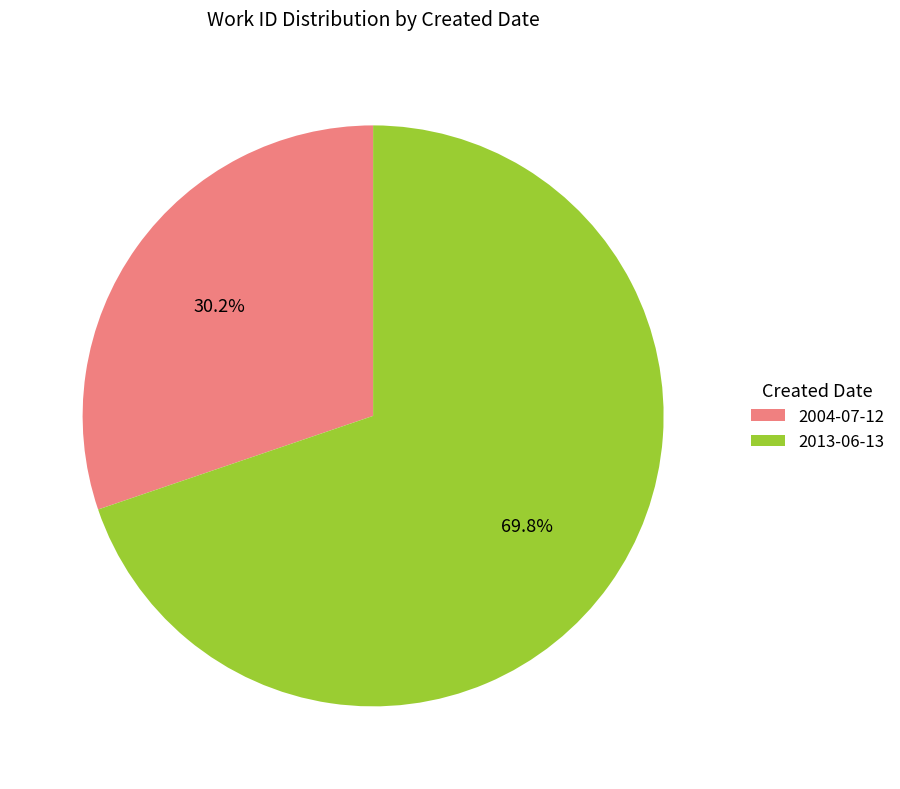

Approximately how many times larger is the value at 2004-07-12 compared to 2013-06-13?

0.4